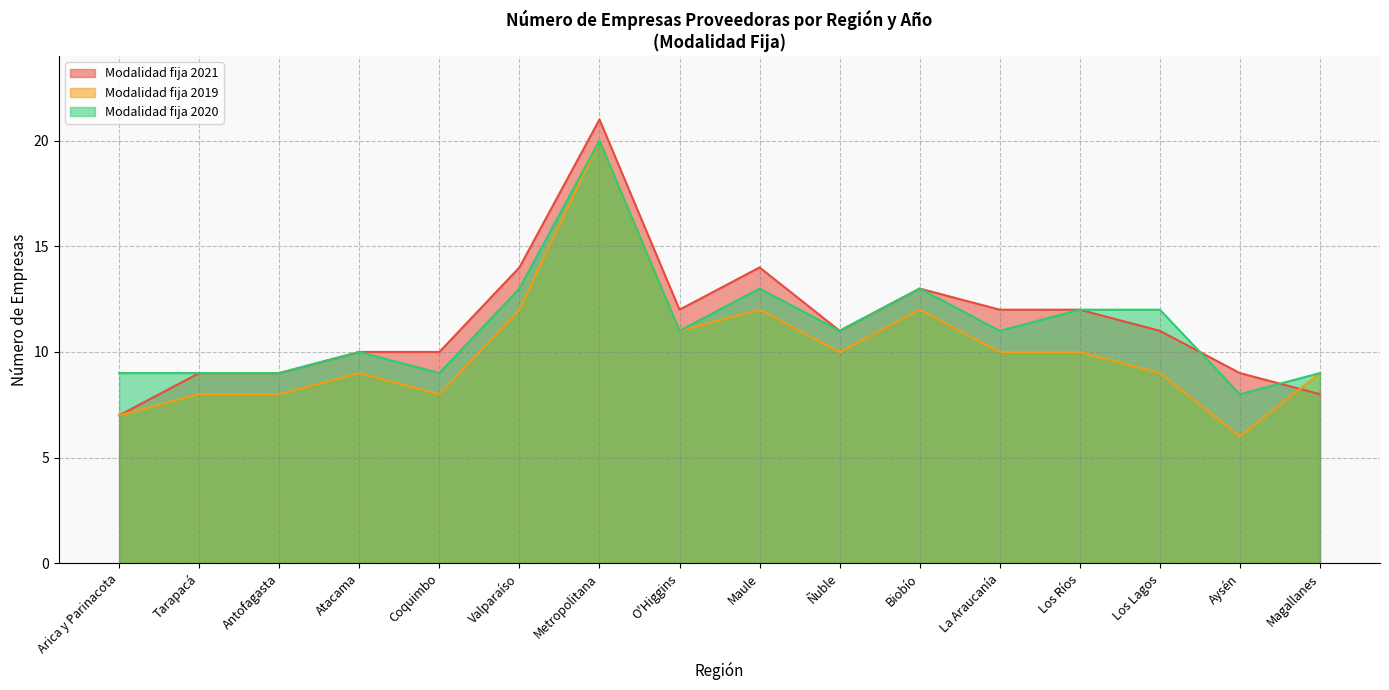

True or false: Modalidad fija 2019 and Modalidad fija 2021 intersect in this chart.

True